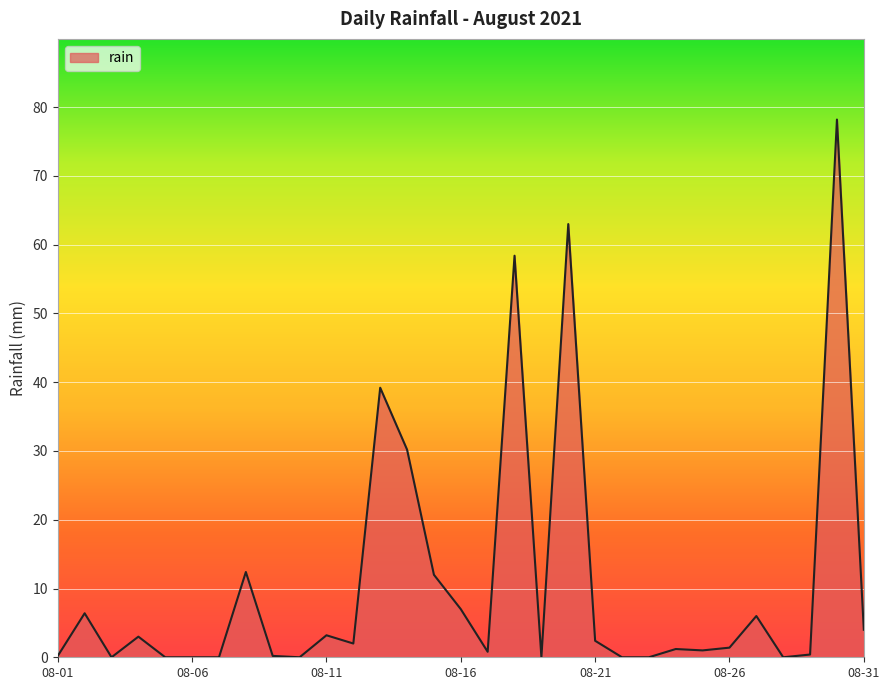

What is the difference between the maximum and minimum values?

78.2